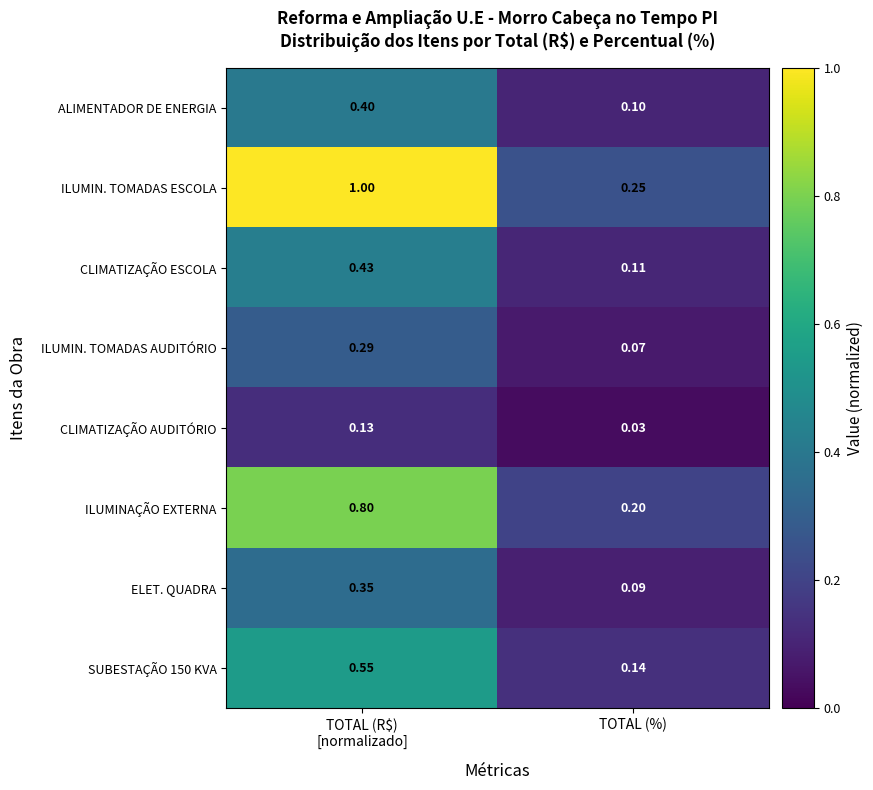

Which series has the widest spread of values?

ILUMIN. TOMADAS ESCOLA